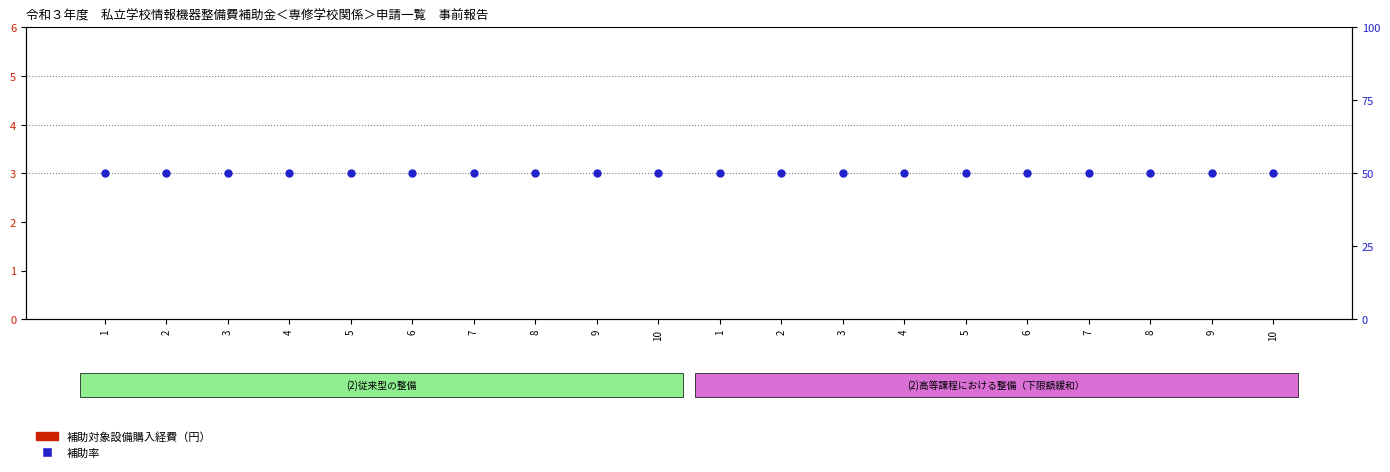

What are all the series names shown in the legend?

補助対象設備購入経費（円）, 補助率